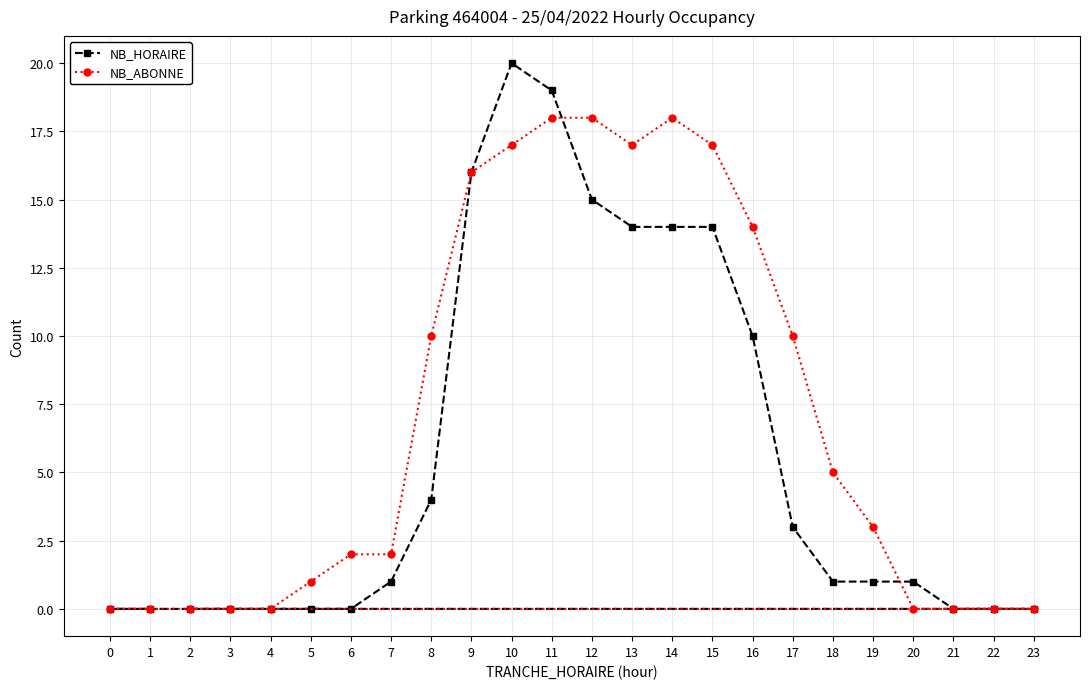

What is the difference between the maximum and second lowest values in the NB_ABONNE series?

18